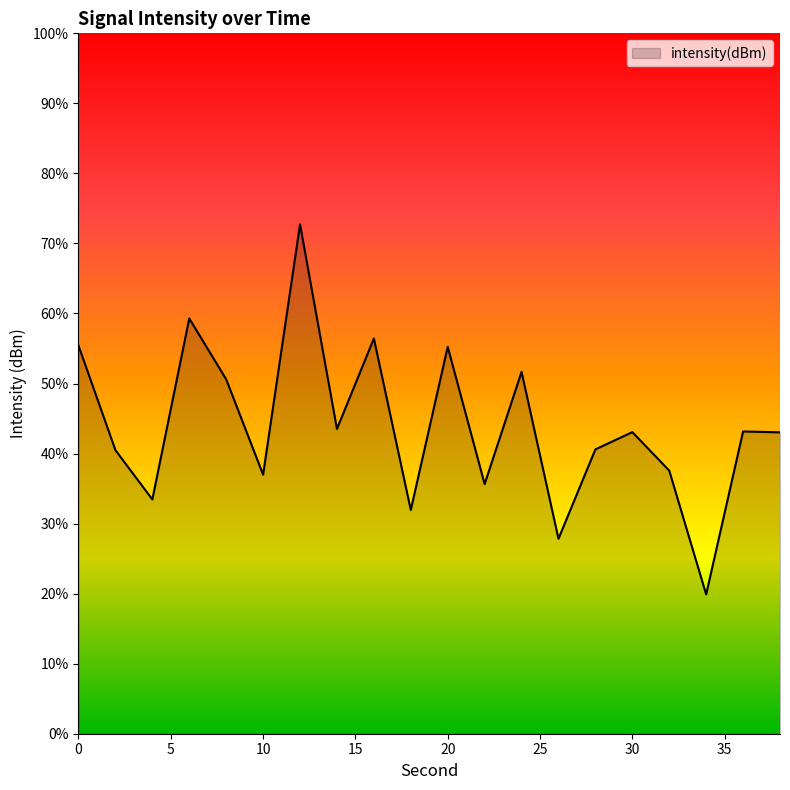

Reading left to right, what are all the values shown in this chart?

0=-109.5	2=-111.0	4=-111.7	6=-109.1	8=-109.9	10=-111.3	12=-107.7	14=-110.6	16=-109.4	18=-111.8	20=-109.5	22=-111.4	24=-109.8	26=-112.2	28=-110.9	30=-110.7	32=-111.2	34=-113.0	36=-110.7	38=-110.7